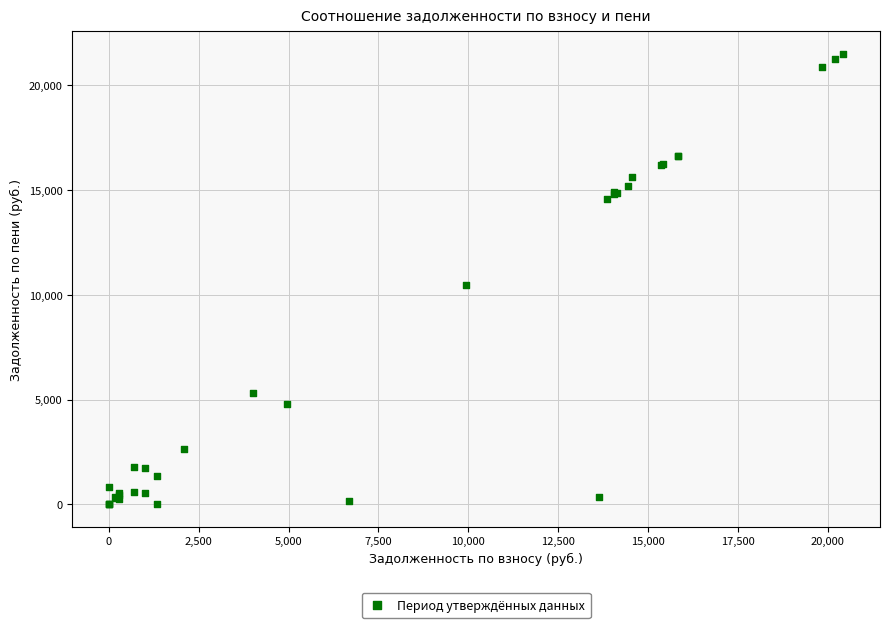

What Y value in the scatter plot is closest to 10751?

10460.6